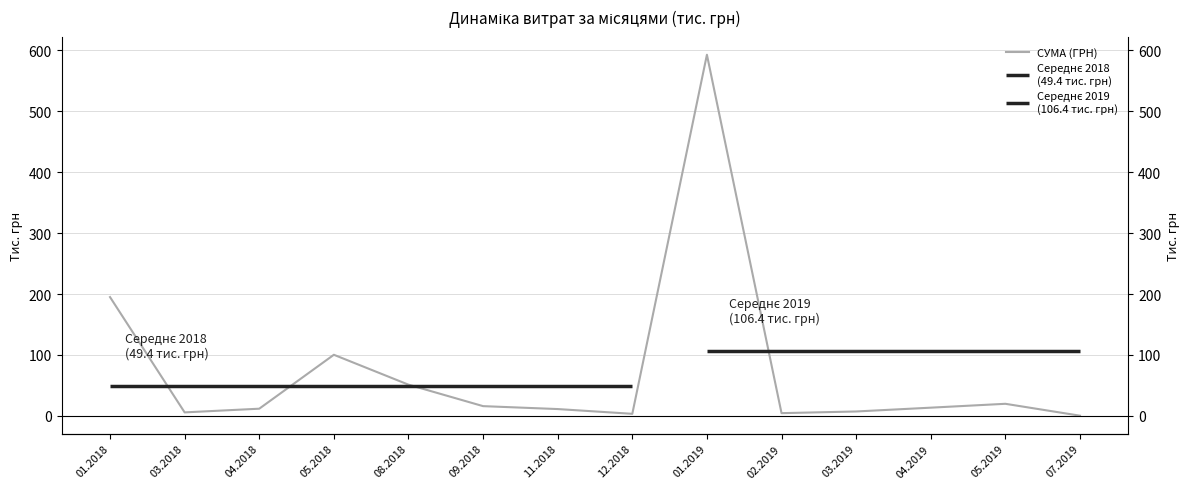

What is the difference between the maximum and minimum values?

592.2